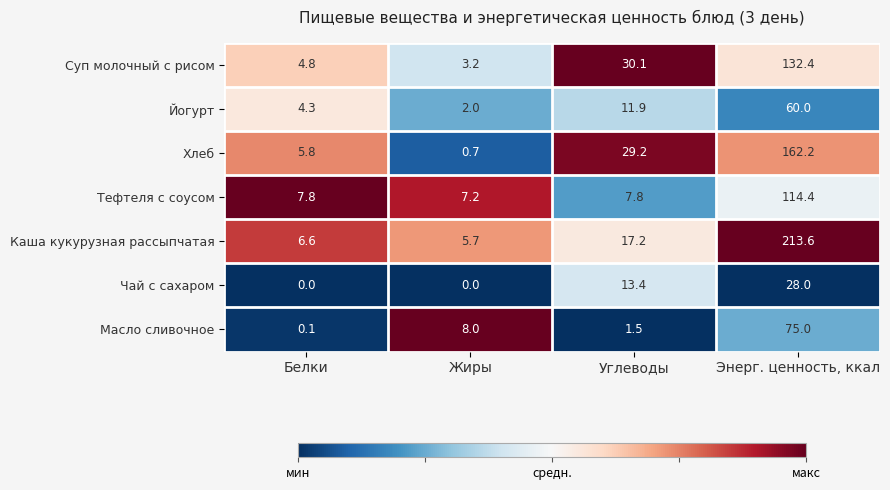

At which category is the sum across all series the highest?

Энерг. ценность, ккал